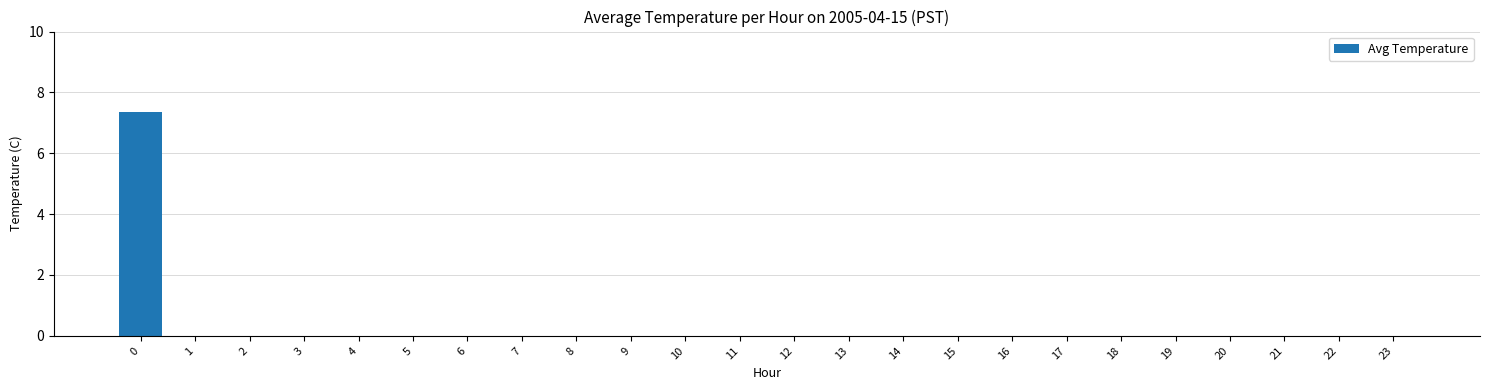

True or false: the data shows -3.1 at 8.

False